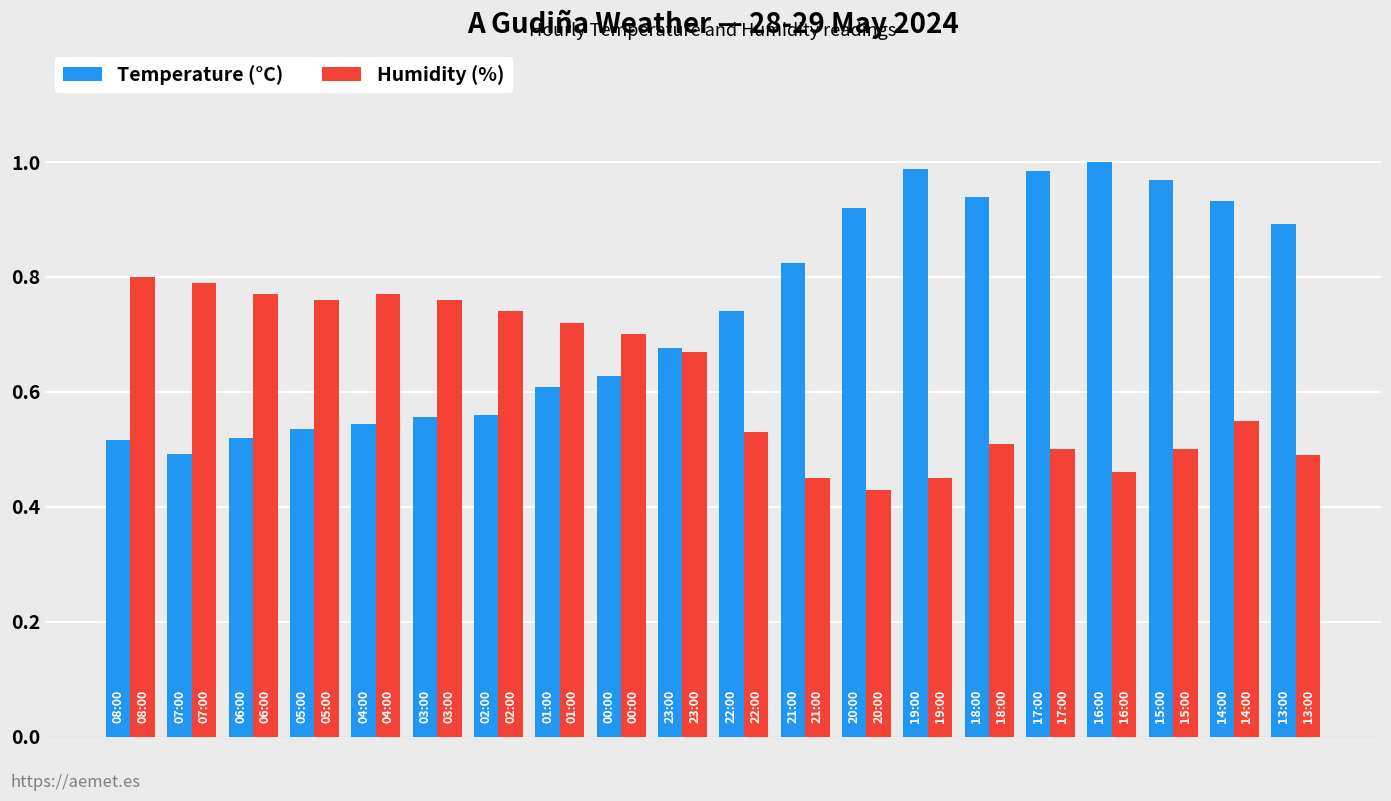

Rank the series by their average value, from highest to lowest.

Temperature (°C), Humidity (%)